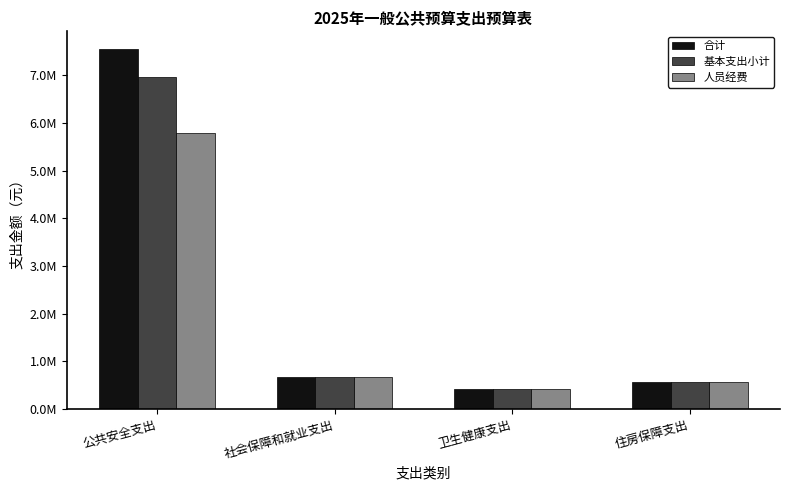

The 人员经费 series shows 1004637.4 at 住房保障支出. True or false?

False